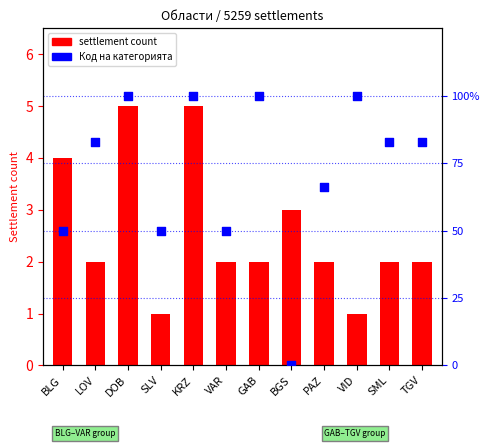

At how many categories does at least one series exceed 51?

8